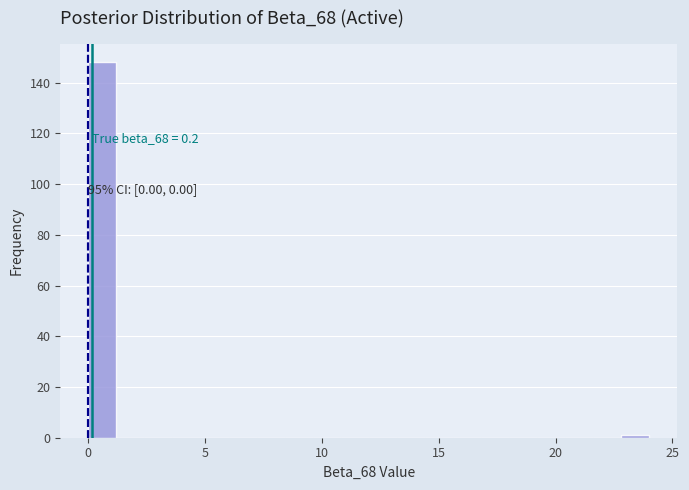

Around what value on the x-axis is the tallest bar? Give the approximate position of its centre, as read against the axis.

0.5